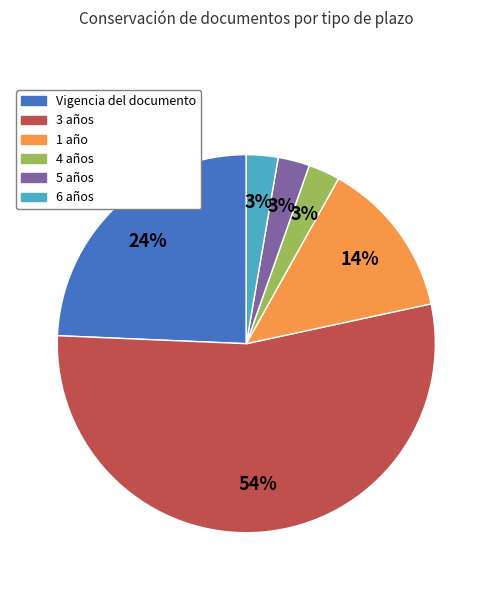

Which has a higher value, 3 años or 4 años?

3 años